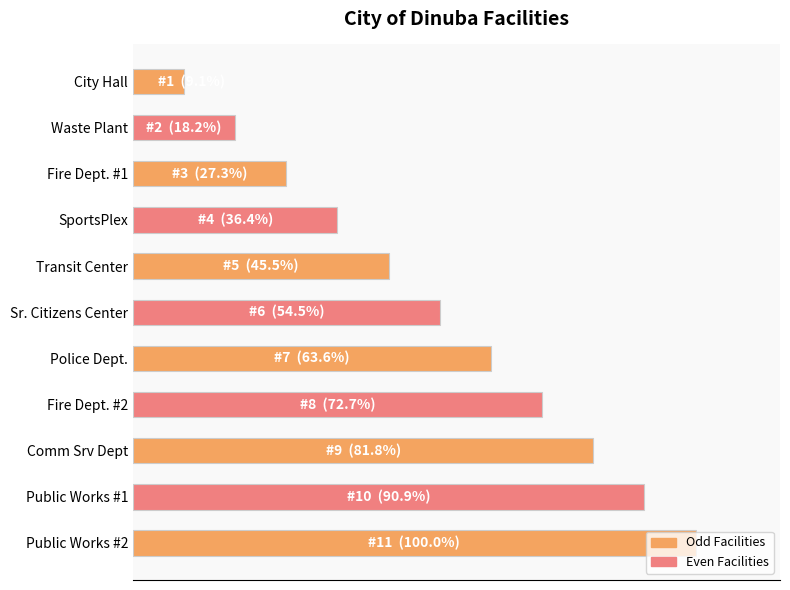

Which category has the highest value across all series?

Public Works #2